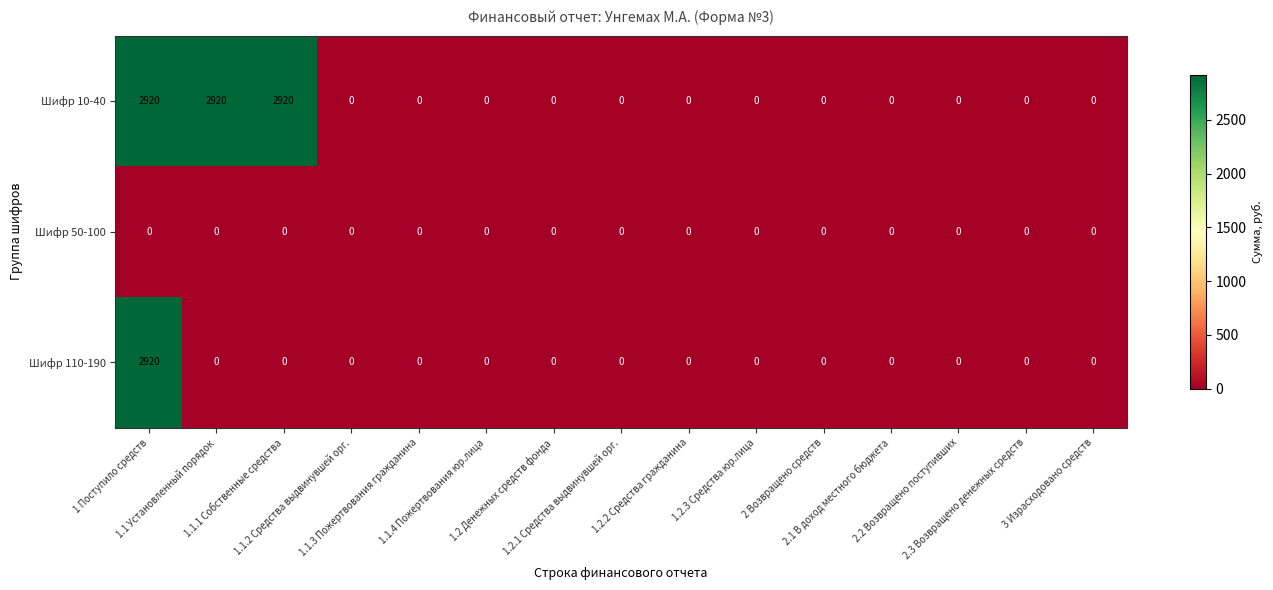

What is the difference between the maximum and minimum values in the Шифр 110-190 series?

2920